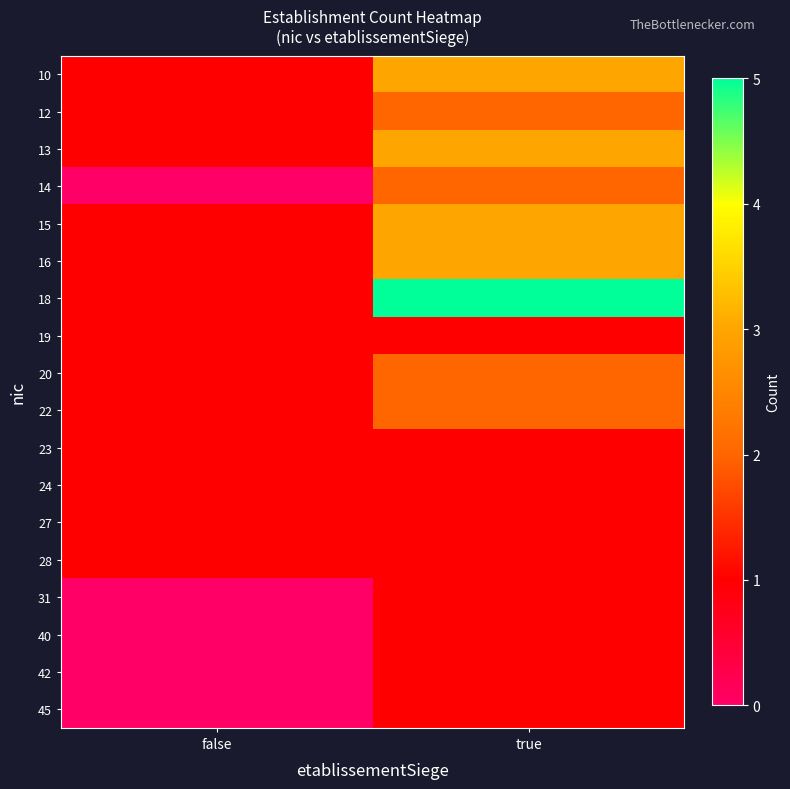

Which series changed the most between false and true?

18